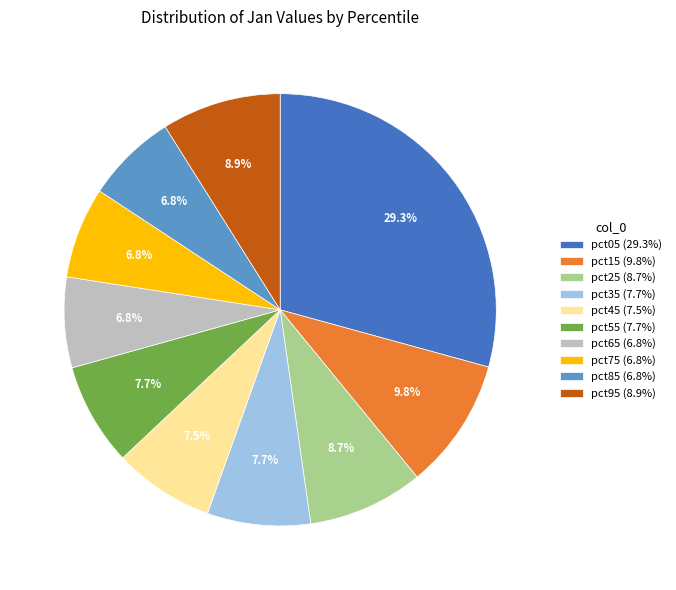

How many slices are in this pie chart?

10